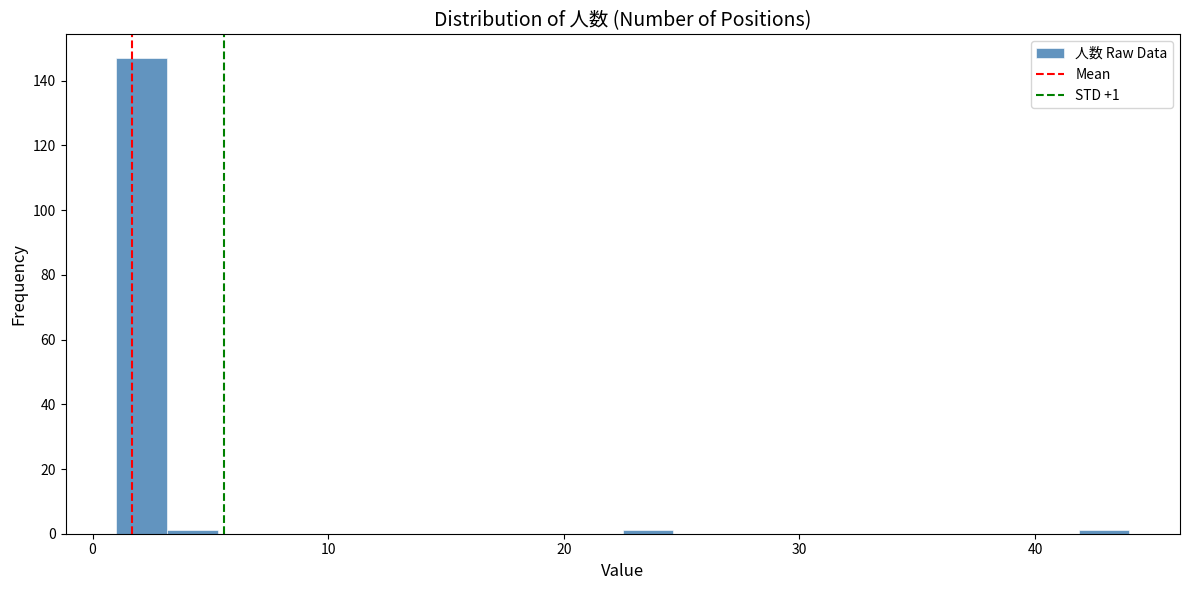

Read against the x-axis, roughly where is the centre of the tallest bar?

2